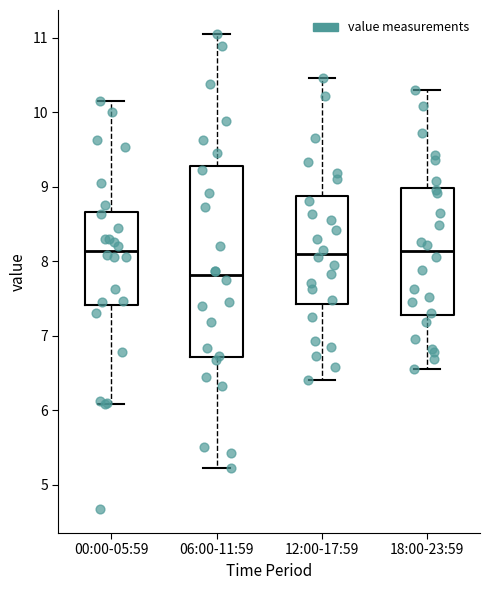

Reading left to right, transcribe this box plot: for each box, give where its median line is, the range the box spans, and where its two whiskers end, as read against the y-axis. The values are not printed on the chart, so give them approximately, as read against the axis.

00:00-05:59: median 8.1, box 7.4 to 8.7, whiskers 6.1 to 10.2
06:00-11:59: median 7.8, box 6.7 to 9.3, whiskers 5.2 to 11.1
12:00-17:59: median 8.1, box 7.4 to 8.9, whiskers 6.4 to 10.5
18:00-23:59: median 8.1, box 7.3 to 9.0, whiskers 6.6 to 10.3